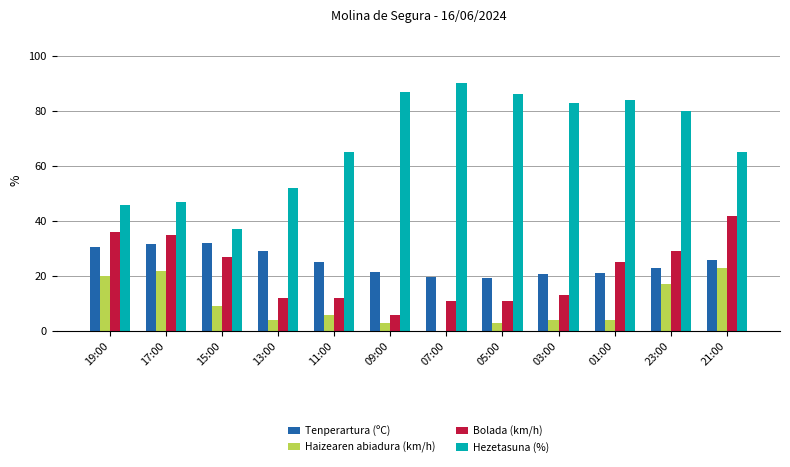

Between 23:00 and 21:00, which series saw the biggest shift?

Hezetasuna (%)